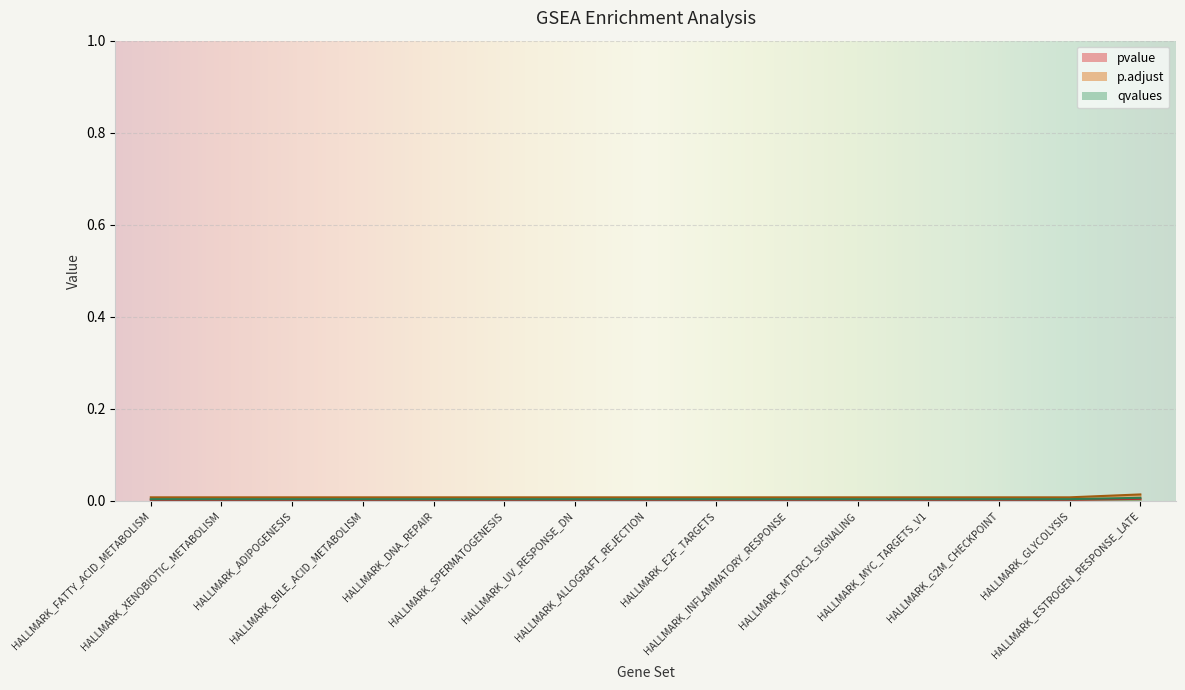

Reading right to left, extract all data points from this chart.

pvalue: HALLMARK_ESTROGEN_RESPONSE_LATE=0.0	HALLMARK_GLYCOLYSIS=0.0	HALLMARK_G2M_CHECKPOINT=0.0	HALLMARK_MYC_TARGETS_V1=0.0	HALLMARK_MTORC1_SIGNALING=0.0	HALLMARK_INFLAMMATORY_RESPONSE=0.0	HALLMARK_E2F_TARGETS=0.0	HALLMARK_ALLOGRAFT_REJECTION=0.0	HALLMARK_UV_RESPONSE_DN=0.0	HALLMARK_SPERMATOGENESIS=0.0	HALLMARK_DNA_REPAIR=0.0	HALLMARK_BILE_ACID_METABOLISM=0.0	HALLMARK_ADIPOGENESIS=0.0	HALLMARK_XENOBIOTIC_METABOLISM=0.0	HALLMARK_FATTY_ACID_METABOLISM=0.0
p.adjust: HALLMARK_ESTROGEN_RESPONSE_LATE=0.0	HALLMARK_GLYCOLYSIS=0.0	HALLMARK_G2M_CHECKPOINT=0.0	HALLMARK_MYC_TARGETS_V1=0.0	HALLMARK_MTORC1_SIGNALING=0.0	HALLMARK_INFLAMMATORY_RESPONSE=0.0	HALLMARK_E2F_TARGETS=0.0	HALLMARK_ALLOGRAFT_REJECTION=0.0	HALLMARK_UV_RESPONSE_DN=0.0	HALLMARK_SPERMATOGENESIS=0.0	HALLMARK_DNA_REPAIR=0.0	HALLMARK_BILE_ACID_METABOLISM=0.0	HALLMARK_ADIPOGENESIS=0.0	HALLMARK_XENOBIOTIC_METABOLISM=0.0	HALLMARK_FATTY_ACID_METABOLISM=0.0
qvalues: HALLMARK_ESTROGEN_RESPONSE_LATE=0.0	HALLMARK_GLYCOLYSIS=0.0	HALLMARK_G2M_CHECKPOINT=0.0	HALLMARK_MYC_TARGETS_V1=0.0	HALLMARK_MTORC1_SIGNALING=0.0	HALLMARK_INFLAMMATORY_RESPONSE=0.0	HALLMARK_E2F_TARGETS=0.0	HALLMARK_ALLOGRAFT_REJECTION=0.0	HALLMARK_UV_RESPONSE_DN=0.0	HALLMARK_SPERMATOGENESIS=0.0	HALLMARK_DNA_REPAIR=0.0	HALLMARK_BILE_ACID_METABOLISM=0.0	HALLMARK_ADIPOGENESIS=0.0	HALLMARK_XENOBIOTIC_METABOLISM=0.0	HALLMARK_FATTY_ACID_METABOLISM=0.0